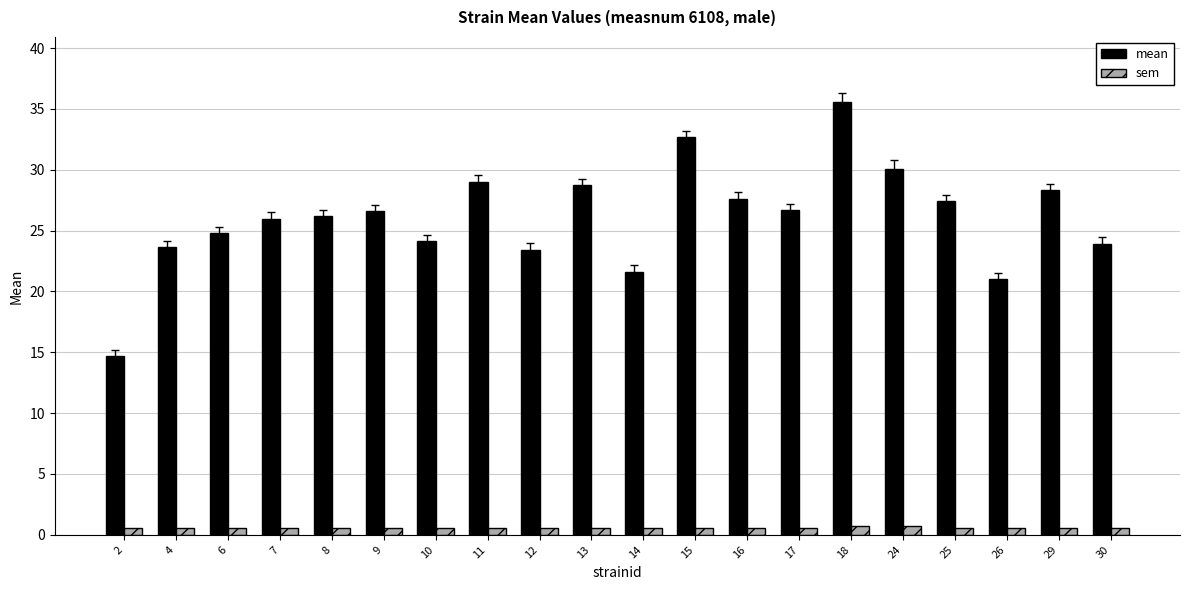

How many bars are there in each group?

2